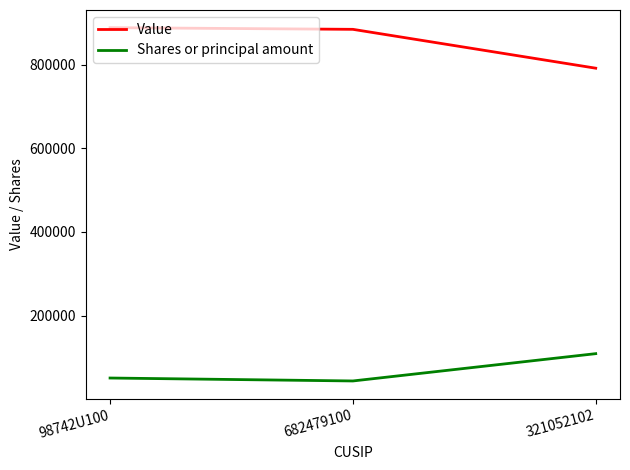

At how many categories does at least one series exceed 599106?

3